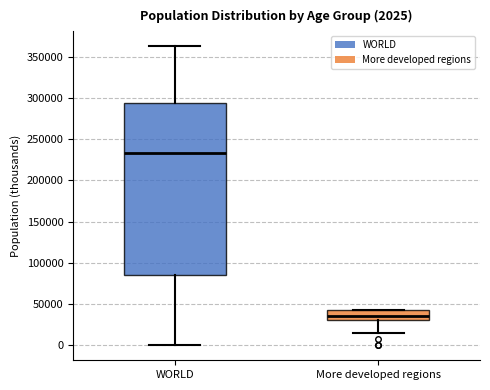

Comparing the boxes themselves (not the whiskers), which one is the tallest?

WORLD